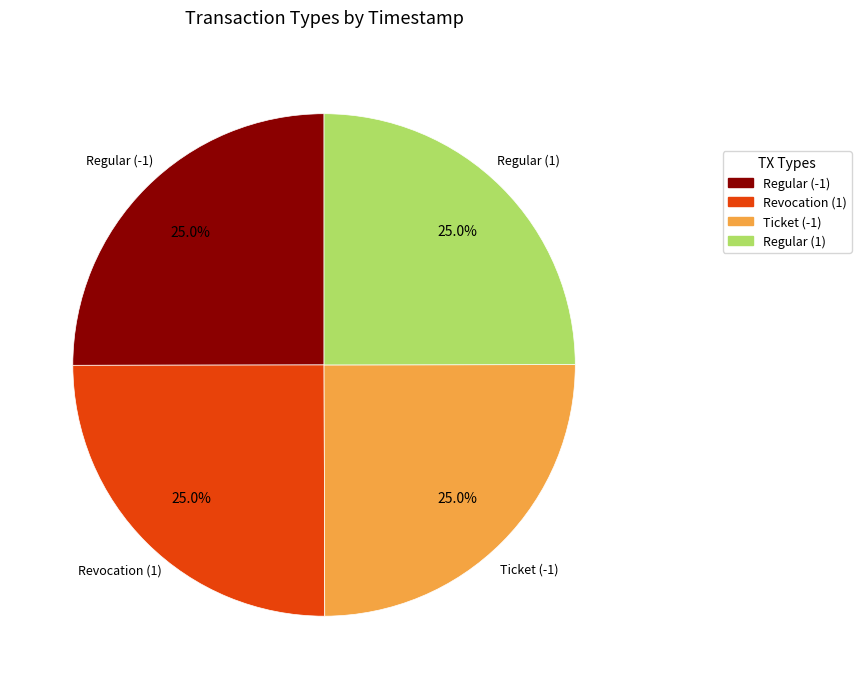

To the nearest percent, what is the combined percentage of Regular (-1) and Regular (1)?

50%